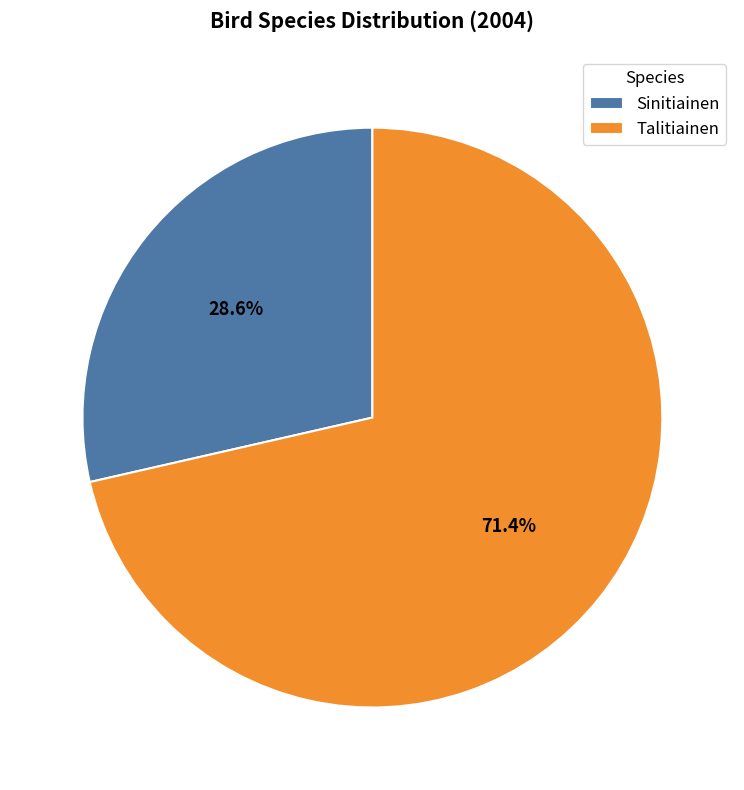

Which category has the smallest portion of the pie?

Sinitiainen